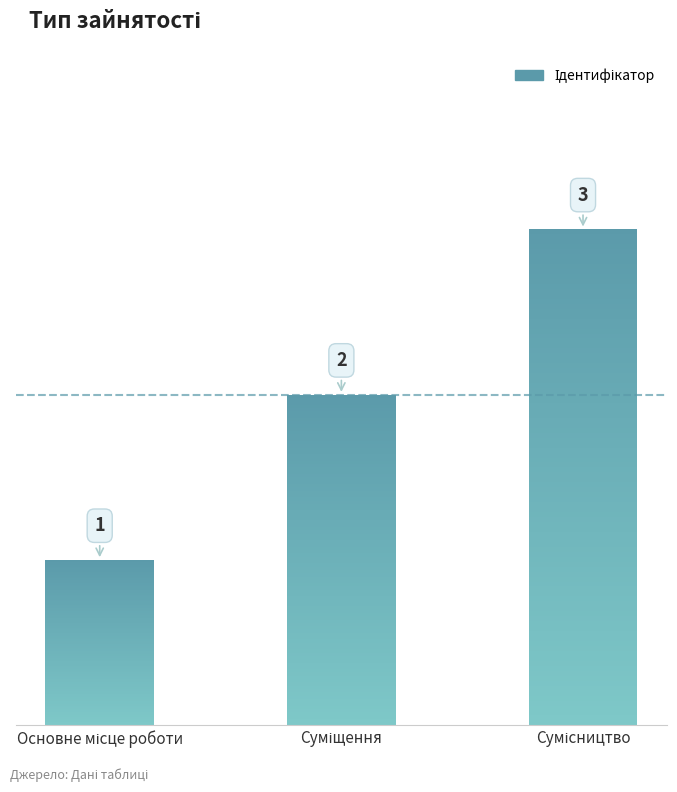

How many bars are there in total?

3